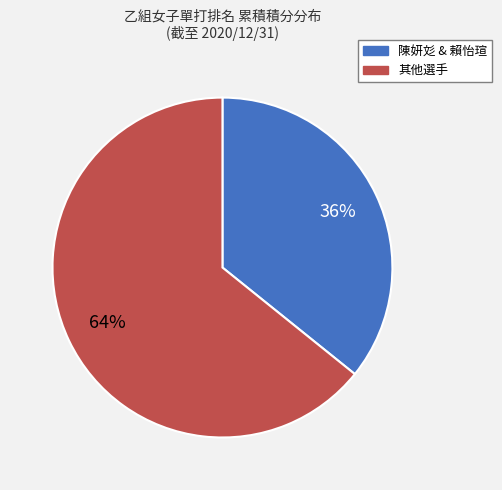

Is there a majority slice in this chart?

Yes